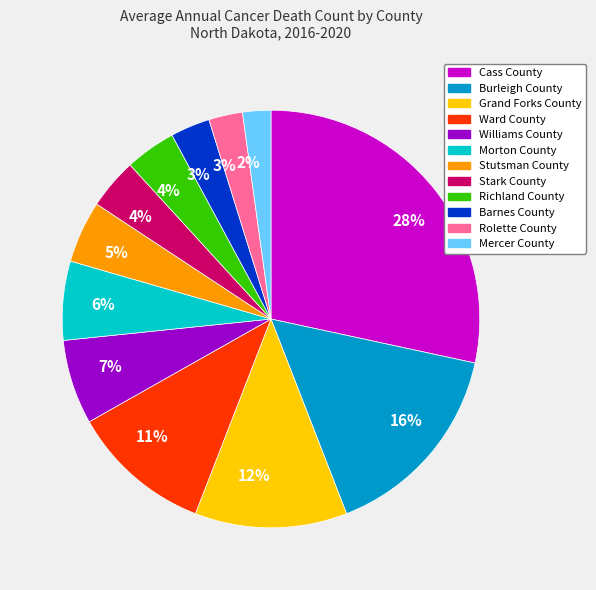

To the nearest percent, what is the difference between the largest and smallest slice percentages?

26%